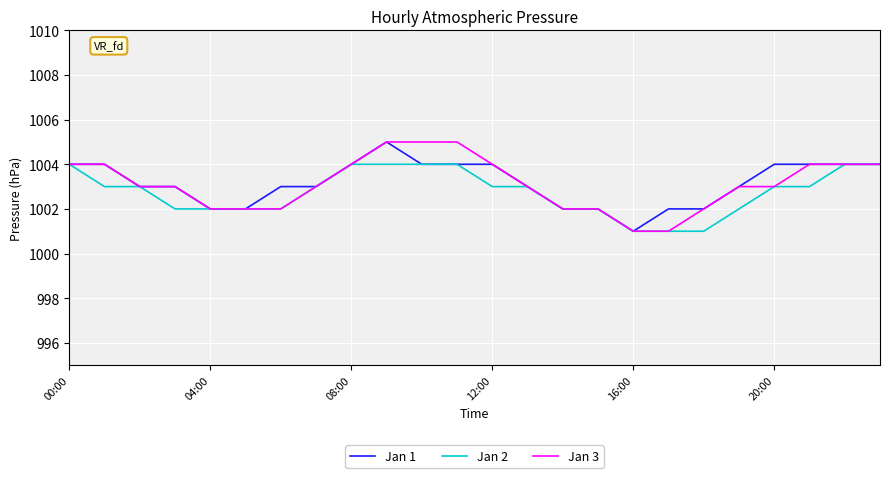

Does the chart have visible grid lines?

Yes